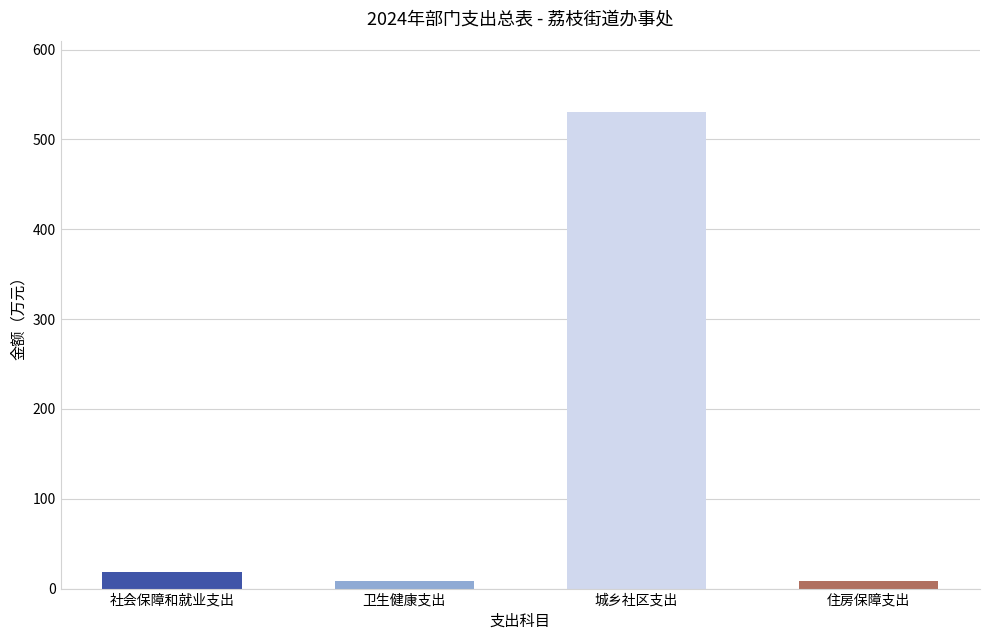

What is the label of the 3rd bar from the right?

卫生健康支出